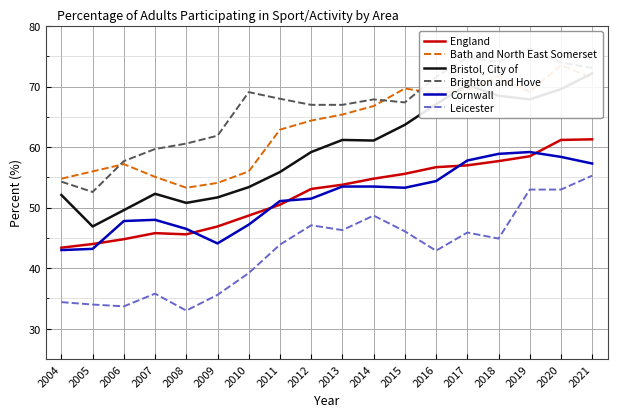

At 2018, list the series in order from largest to smallest.

Brighton and Hove, Bath and North East Somerset, Bristol, City of, Cornwall, England, Leicester